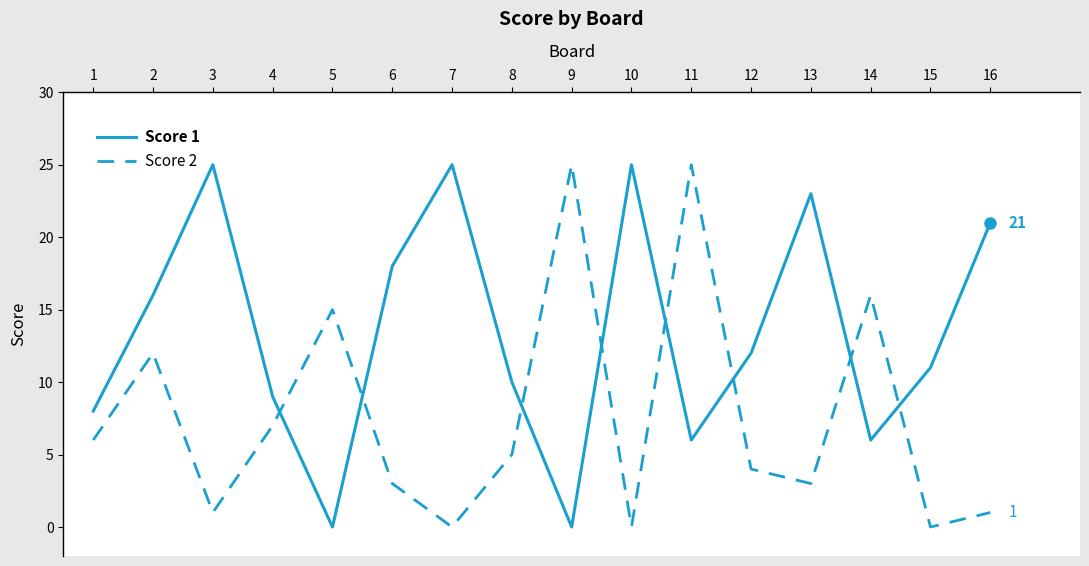

At which label does Score 1 first exceed 12?

2